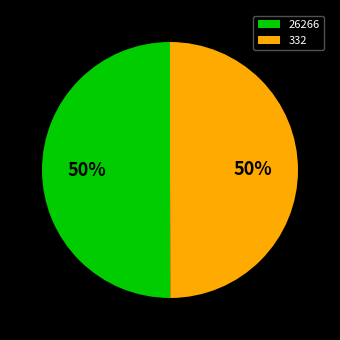

To the nearest percent, what is the average slice percentage?

50%